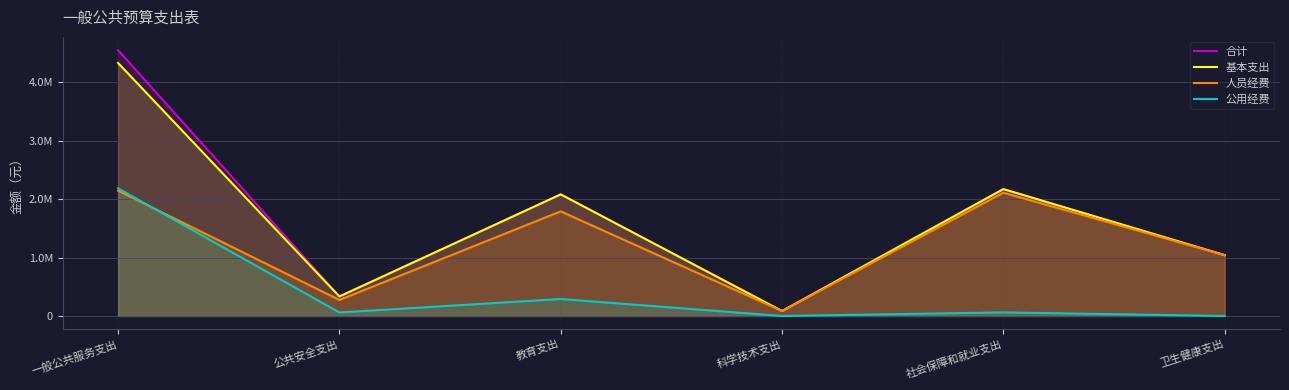

The 公用经费 series shows 60024.0 at 公共安全支出. True or false?

True